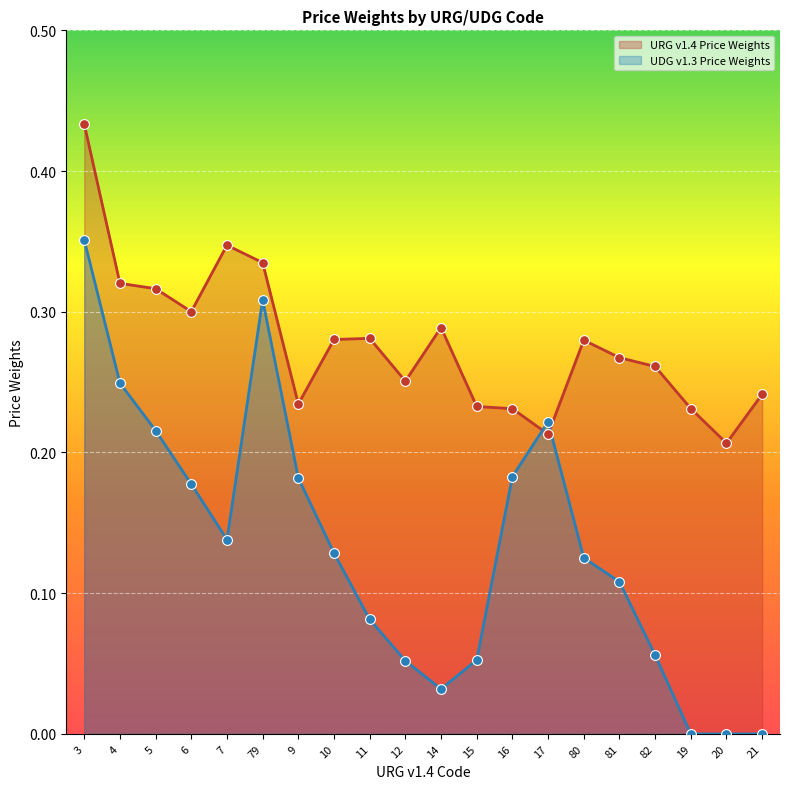

Which series reaches the minimum Y coordinate?

UDG v1.3 Price Weights